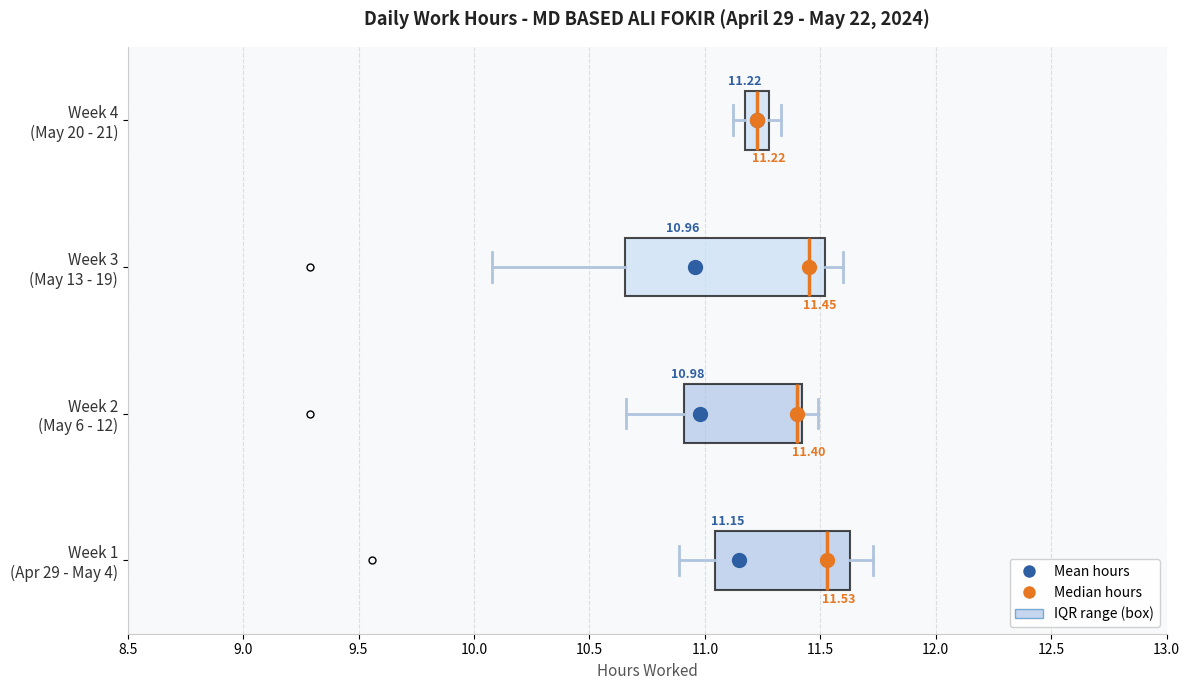

Comparing the boxes themselves (not the whiskers), which one is the widest?

Week 3 (May 13 - 19)